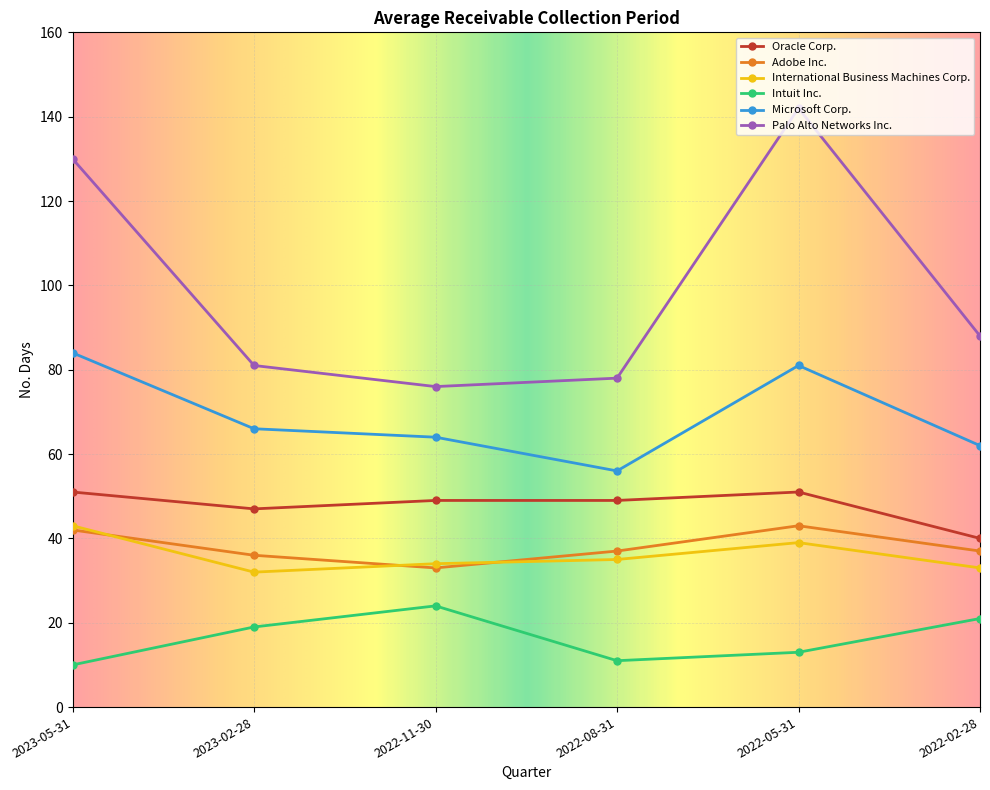

What is the difference between the maximum and minimum values in the International Business Machines Corp. series?

11